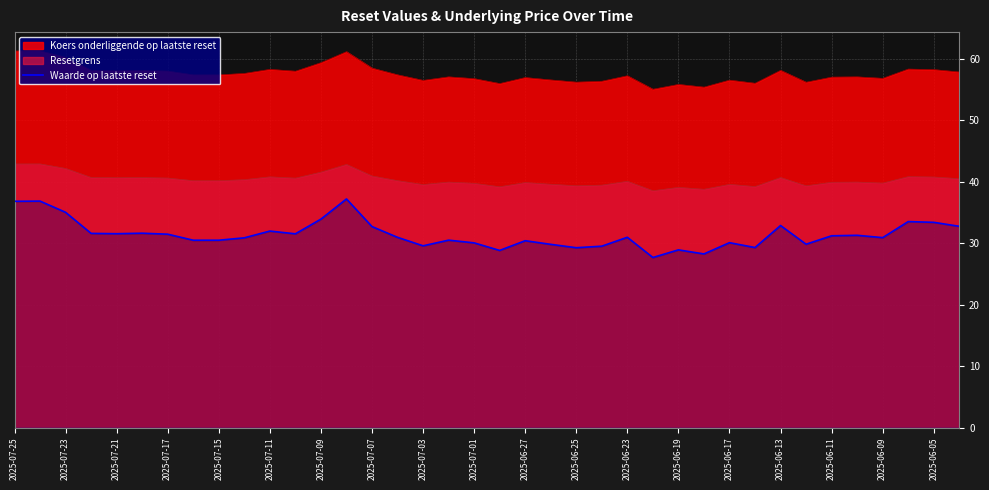

Between 2025-07-09 and 2025-07-03, which series saw the biggest shift?

Waarde op laatste reset